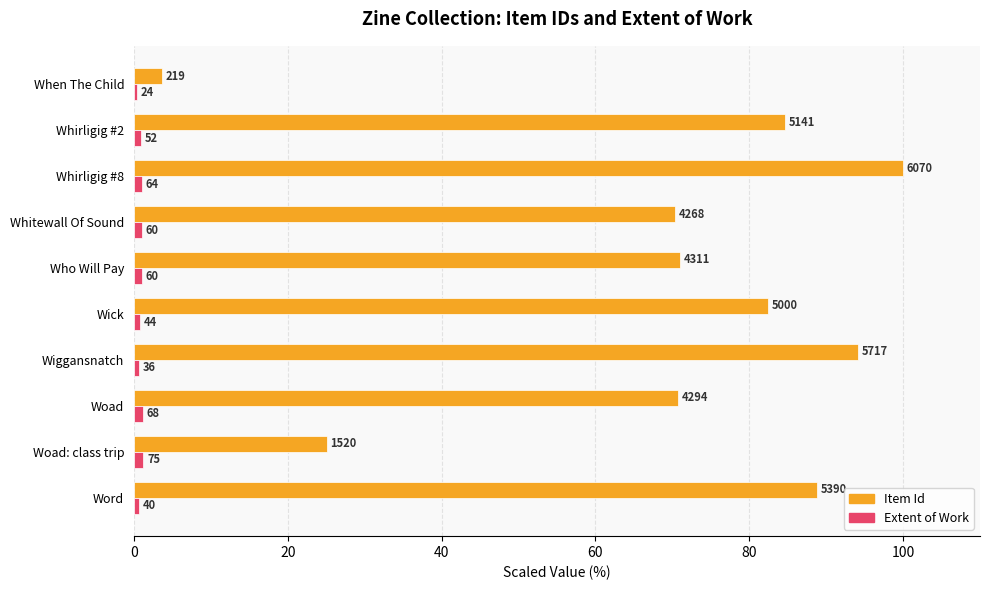

What is the greatest value displayed?

100.0